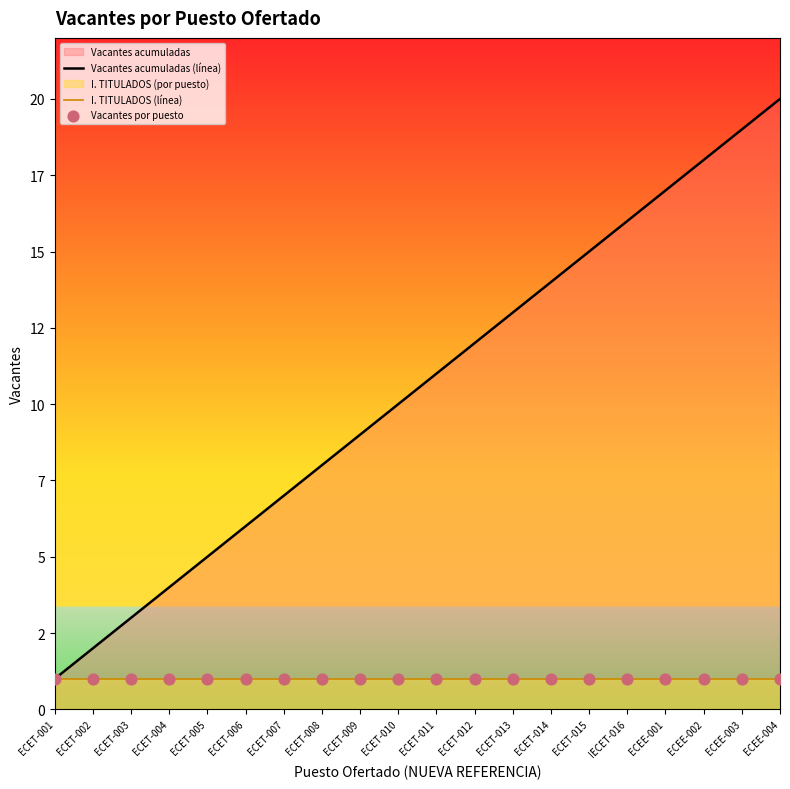

Is the value of Vacantes por puesto at ECET-002 greater than the value of Vacantes acumuladas (línea) at ECET-004?

No